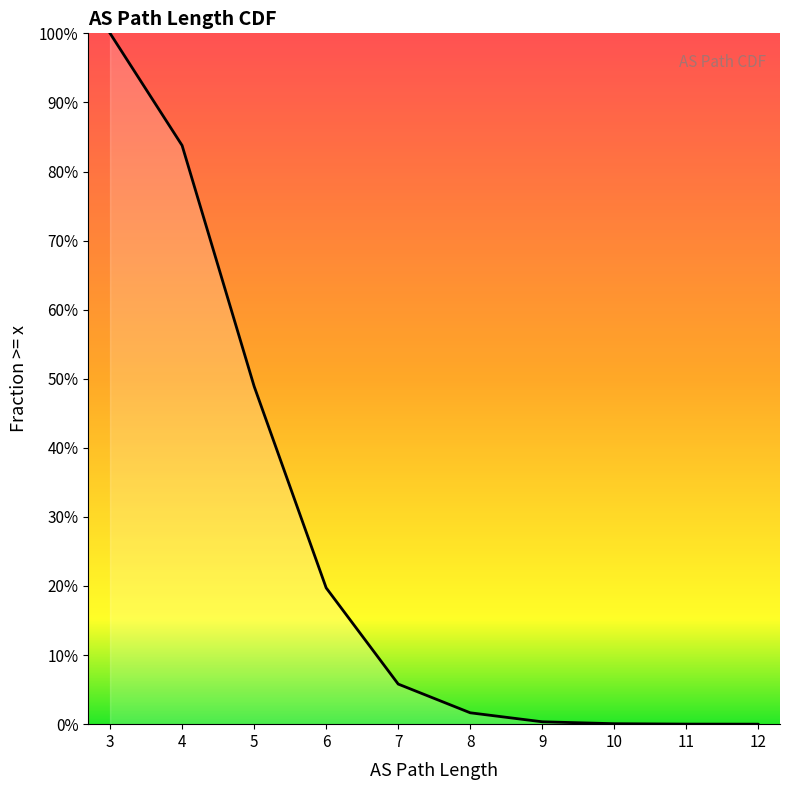

Does the chart have visible grid lines?

No